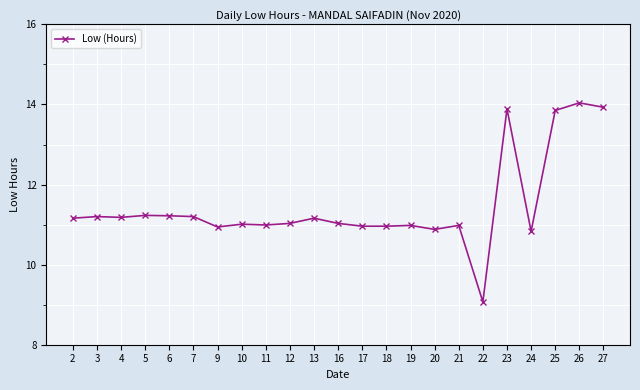

What is the greatest value displayed?

14.0